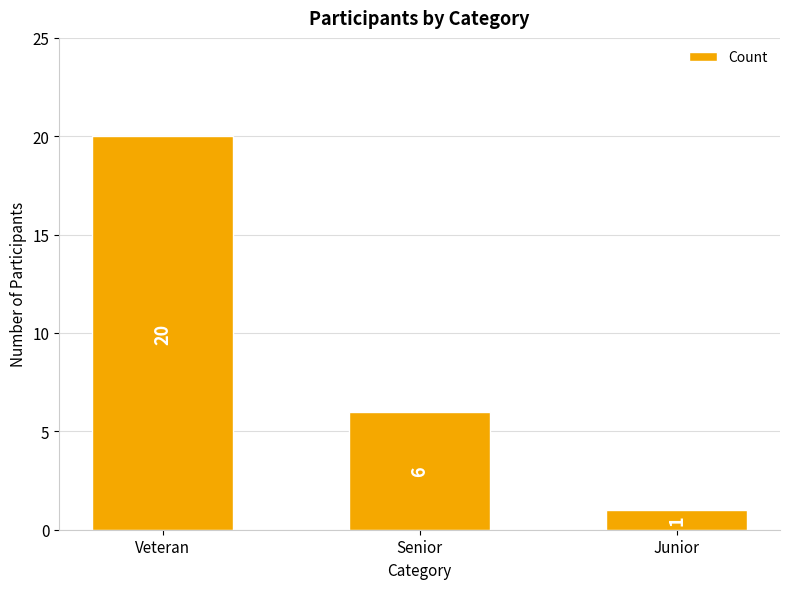

What is the label of the 2nd bar from the left?

Senior